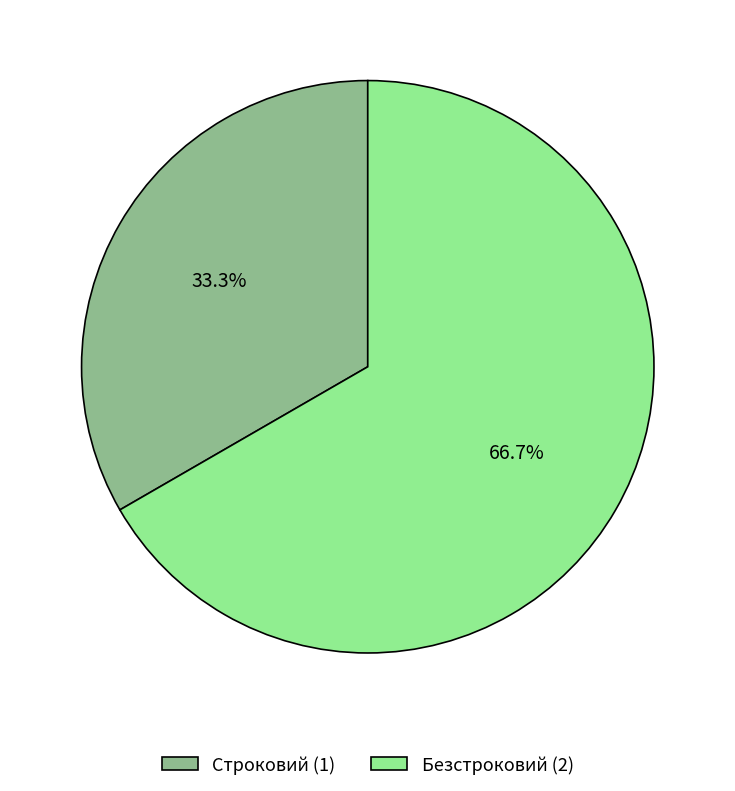

True or false: Безстроковий accounts for 67% of the total.

True